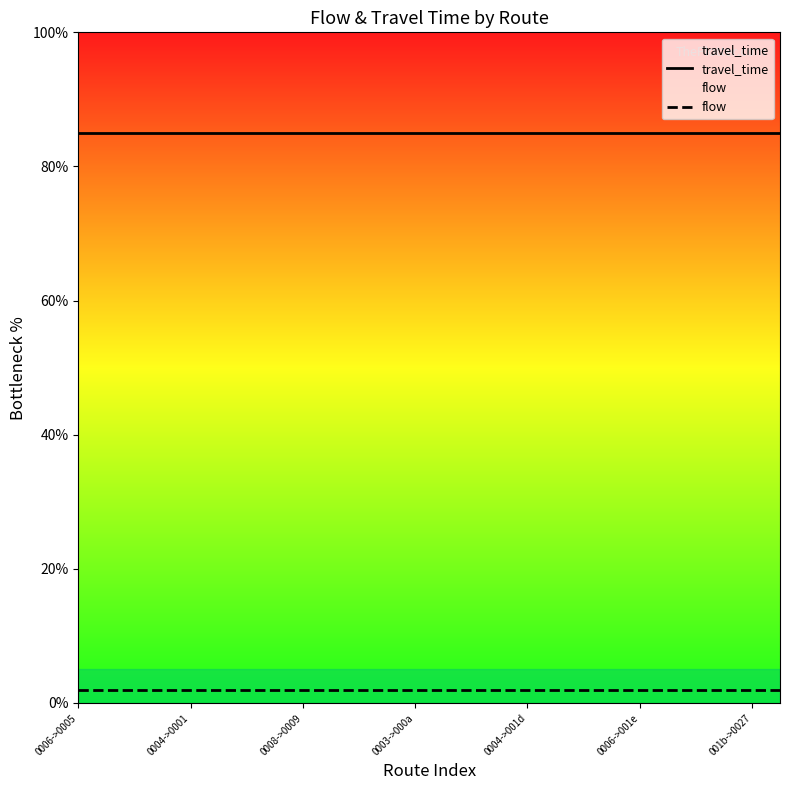

True or false: flow and travel_time cross at least once.

False